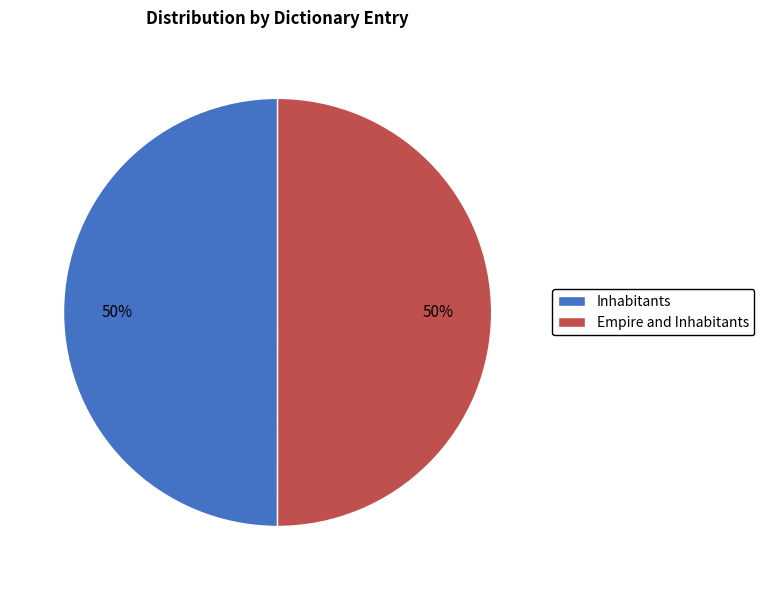

To the nearest percent, what percentage of the pie is Empire and Inhabitants?

50%